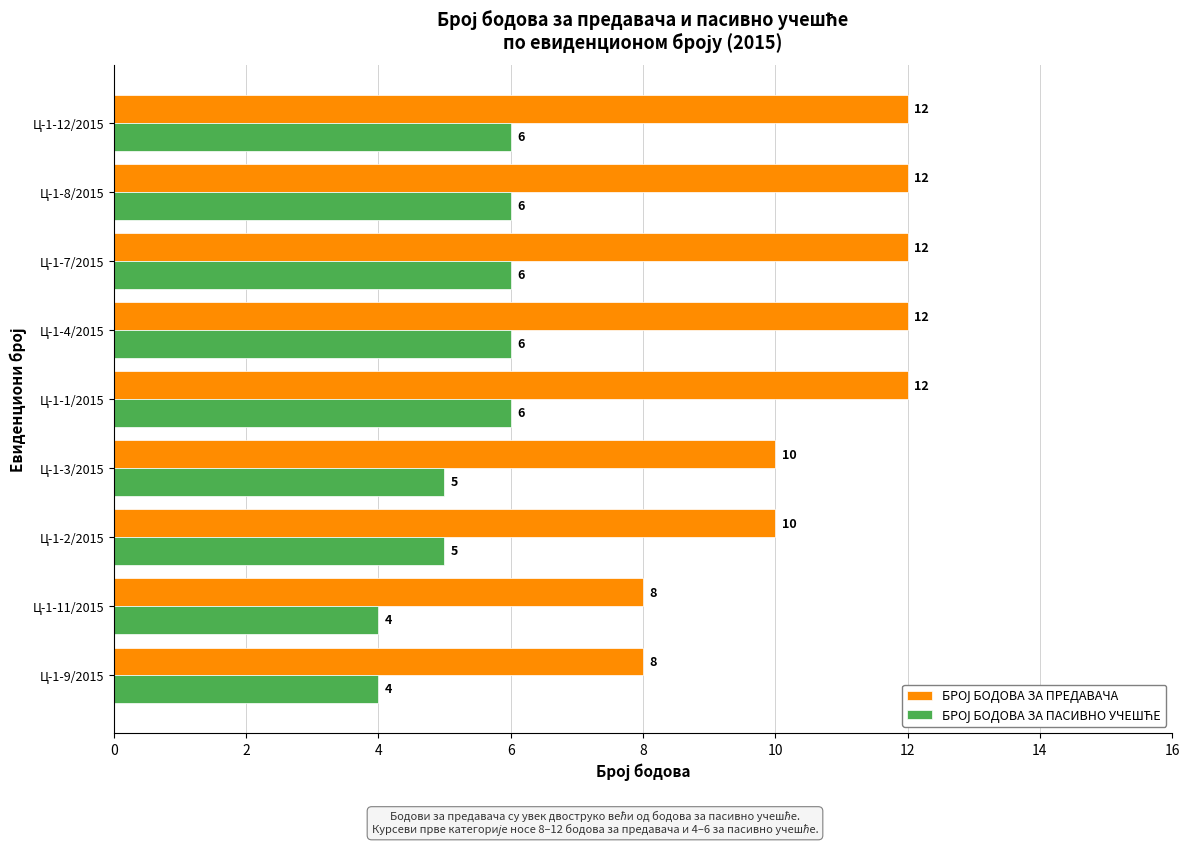

What is the total value across all series at Ц-1-9/2015?

12